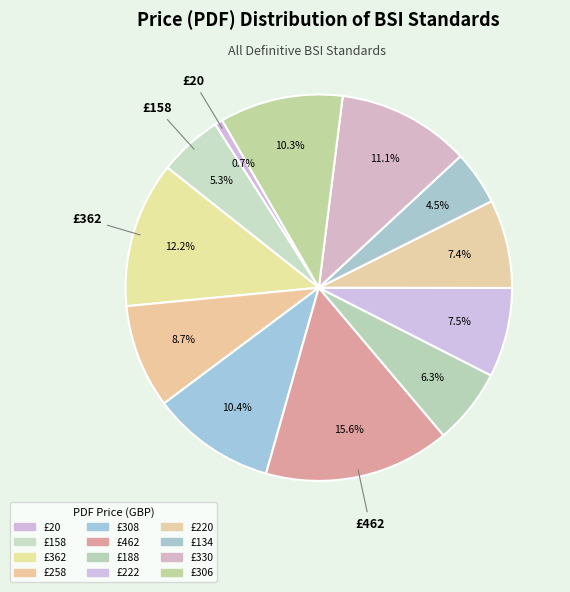

How many slices are in this pie chart?

12